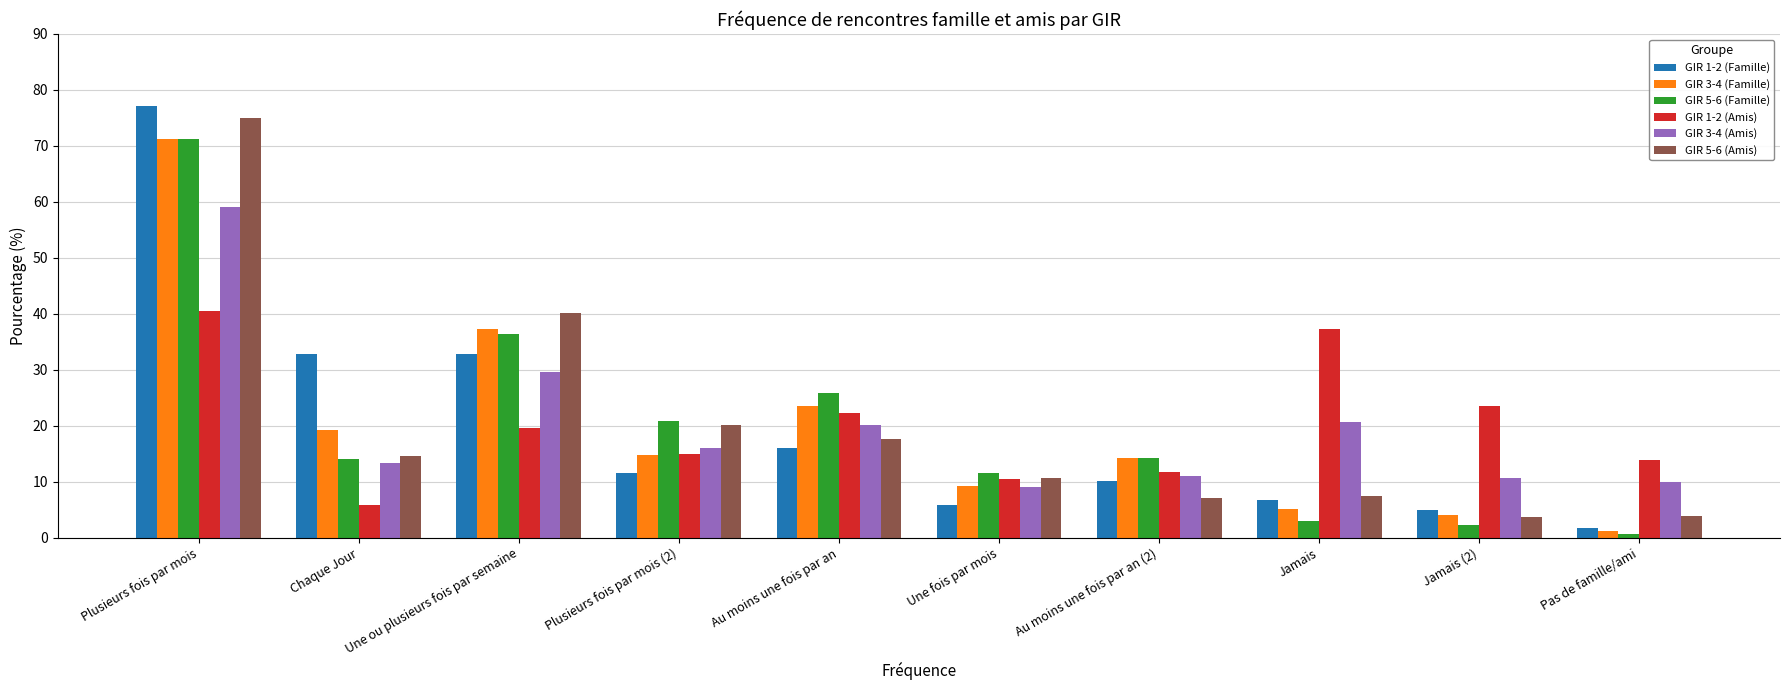

True or false: GIR 5-6 (Famille) has a value of 11.5 at Une fois par mois.

True